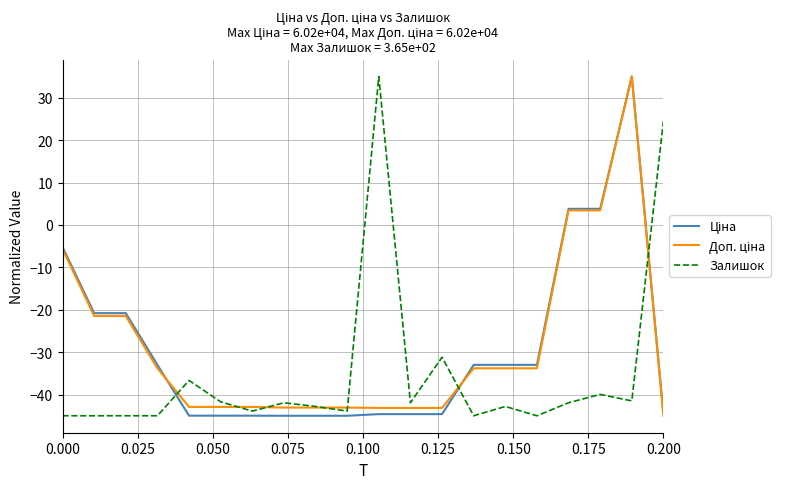

What is the lowest value of the Залишок series?

-45.0